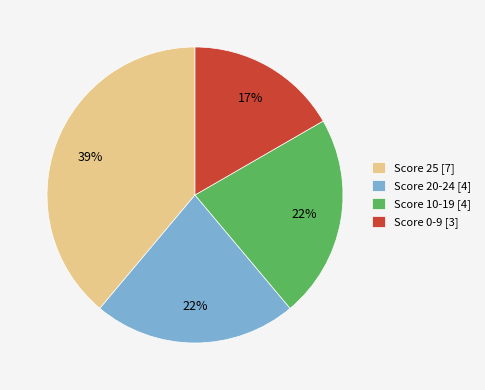

Combined, do Score 25 [7] and Score 20-24 [4] account for over 50%?

Yes